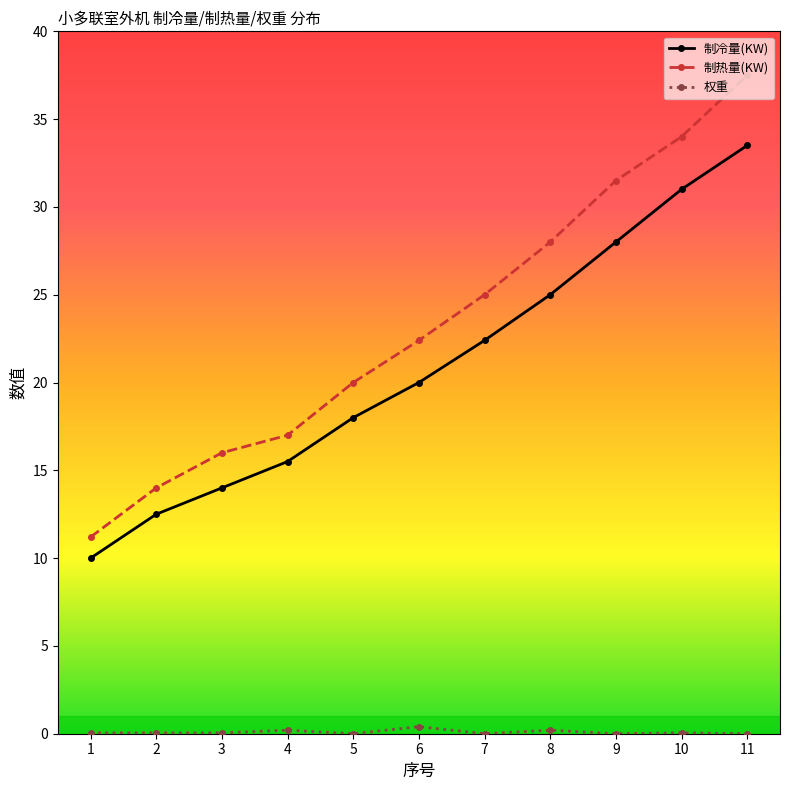

Count the number of categories in the chart.

11